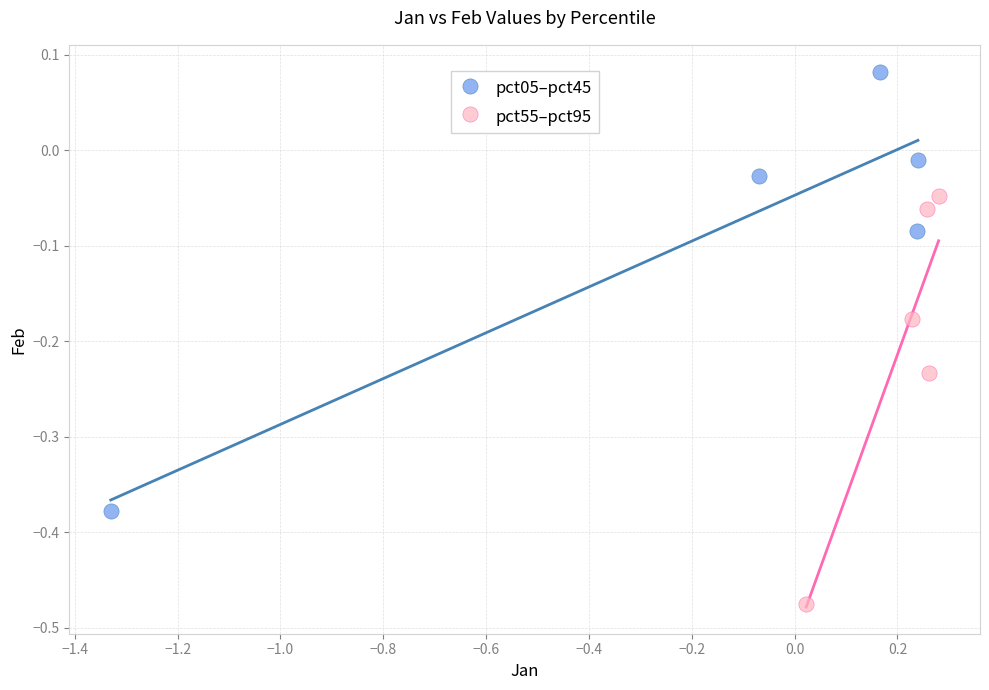

Which series contains the highest Y value?

pct05–pct45